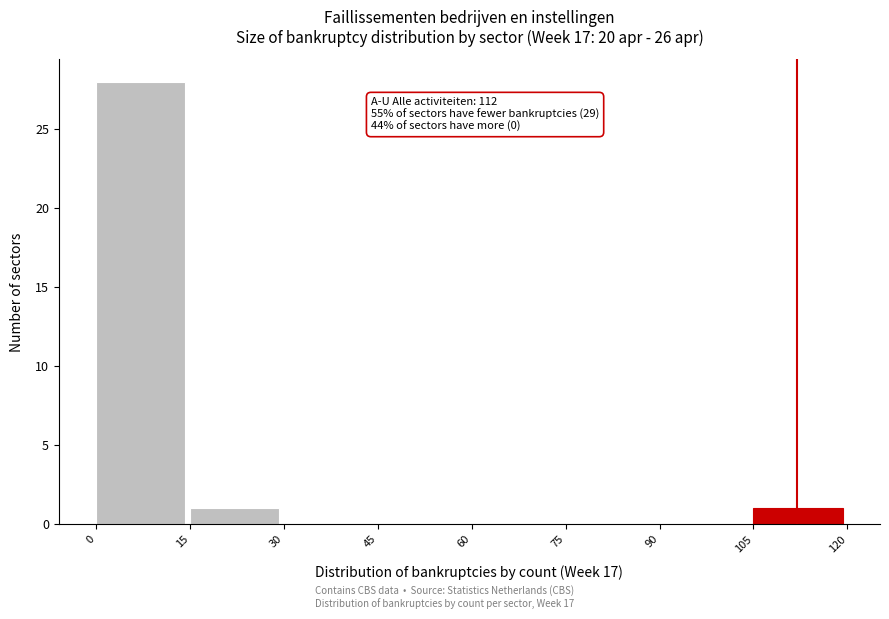

Over which range of the x-axis is the bar tallest?

0 to 15